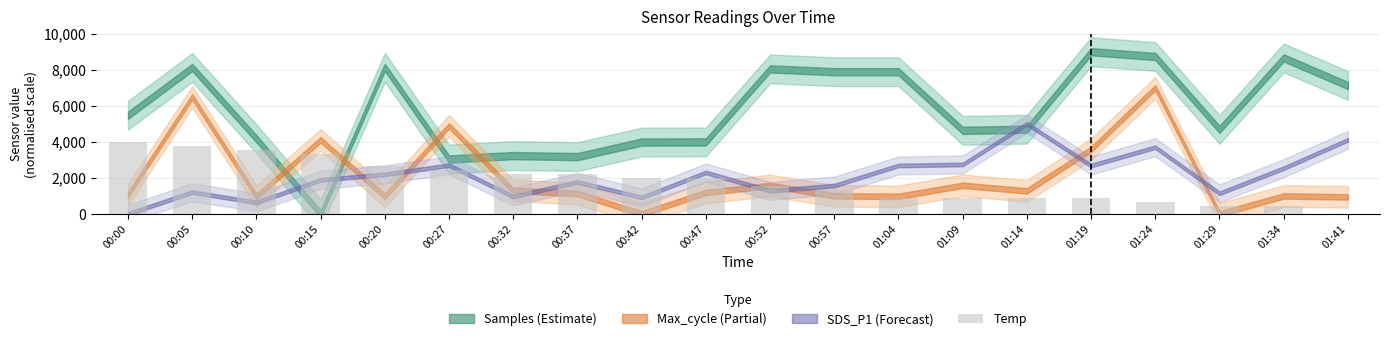

What is the approximate value at 01:29?

444.4